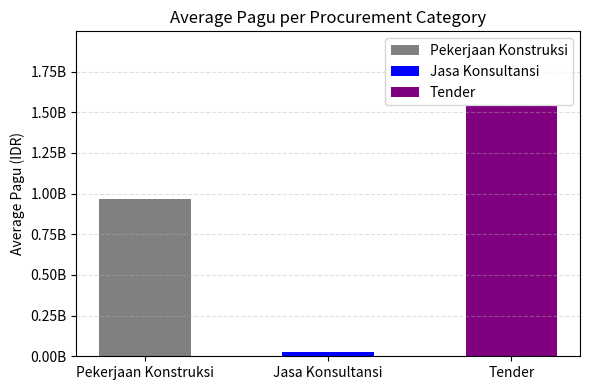

Does the chart contain any negative values?

No